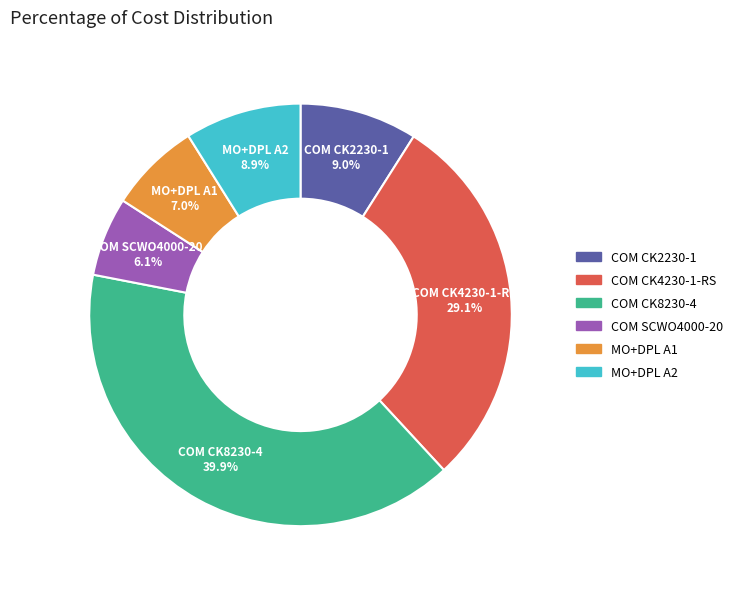

What is the smallest slice in the pie chart?

COM SCWO4000-20